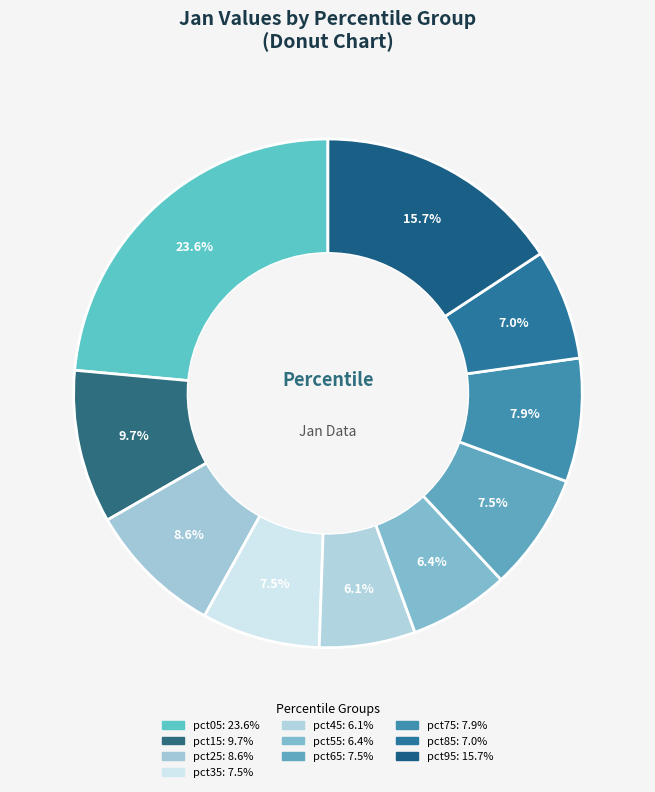

Combined, do pct65 and pct55 account for over 50%?

No